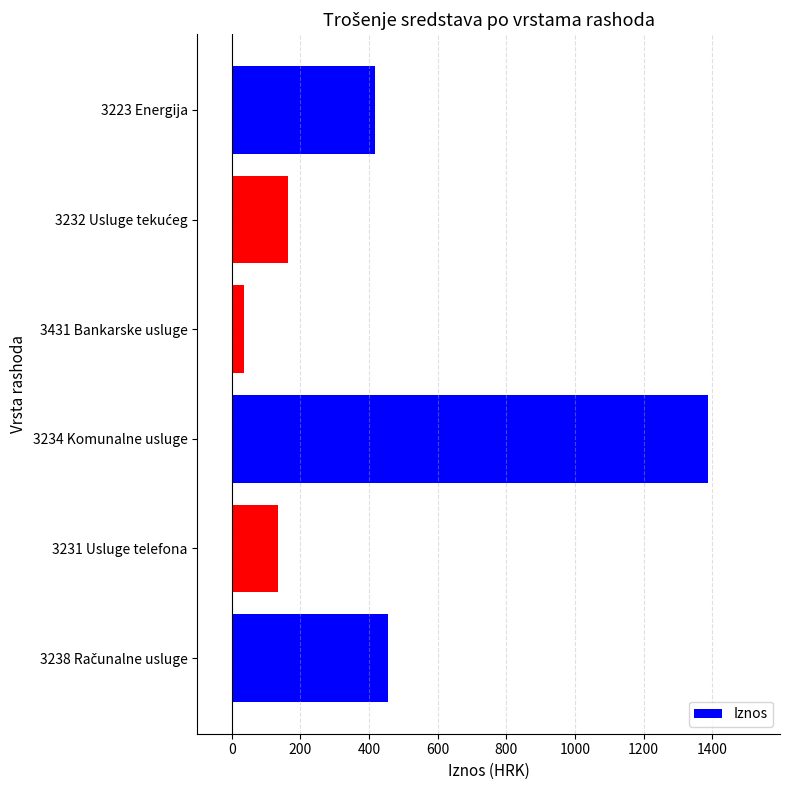

What is the greatest value displayed?

1389.1